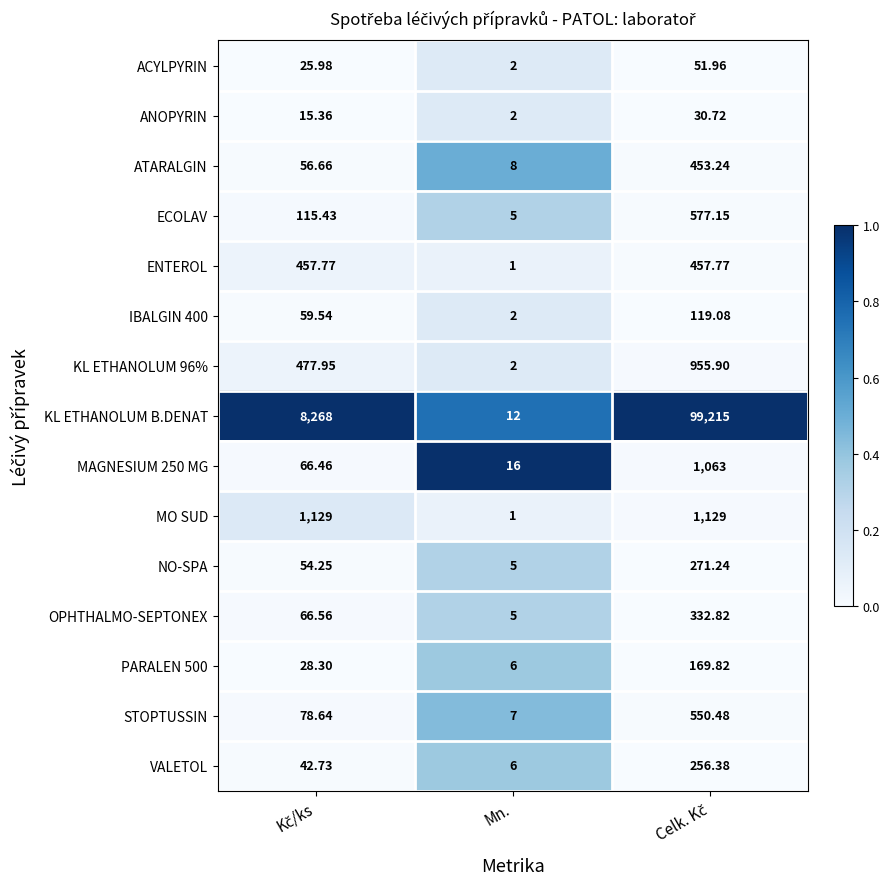

Which series has the widest spread of values?

KL ETHANOLUM B.DENAT